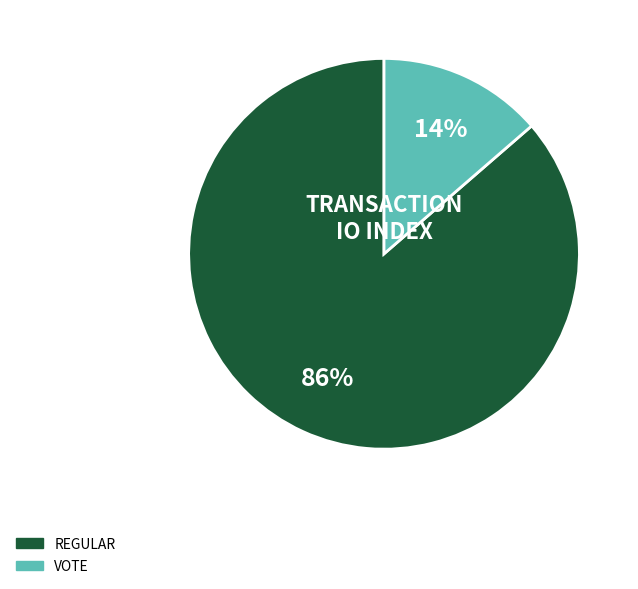

Does any single category account for the majority?

Yes